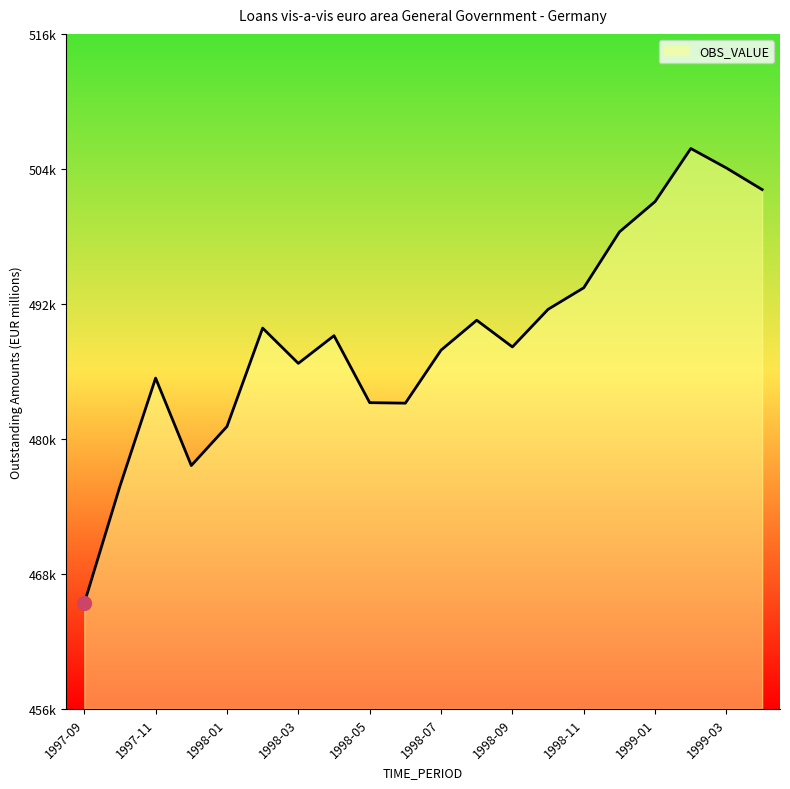

List the labels in order of value, smallest first.

1997-09, 1997-10, 1997-12, 1998-01, 1998-06, 1998-05, 1997-11, 1998-03, 1998-07, 1998-09, 1998-04, 1998-02, 1998-08, 1998-10, 1998-11, 1998-12, 1999-01, 1999-04, 1999-03, 1999-02